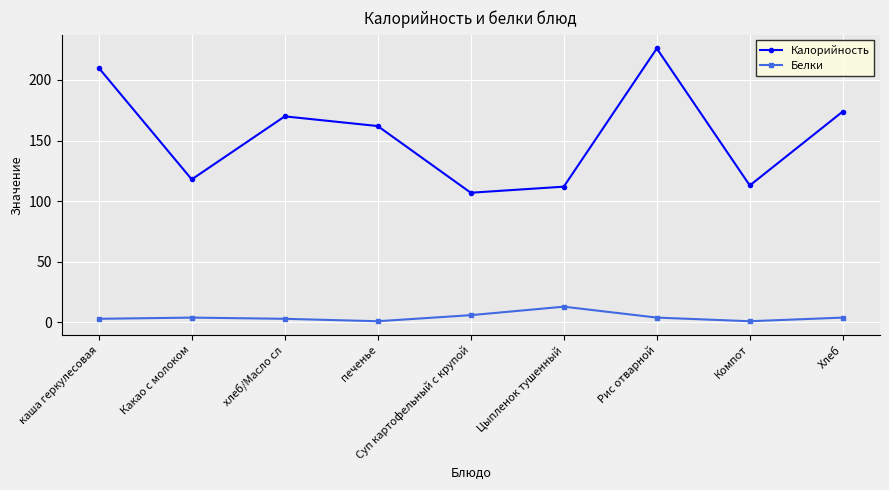

Is it true that Белки equals 13 at Цыпленок тушенный?

True